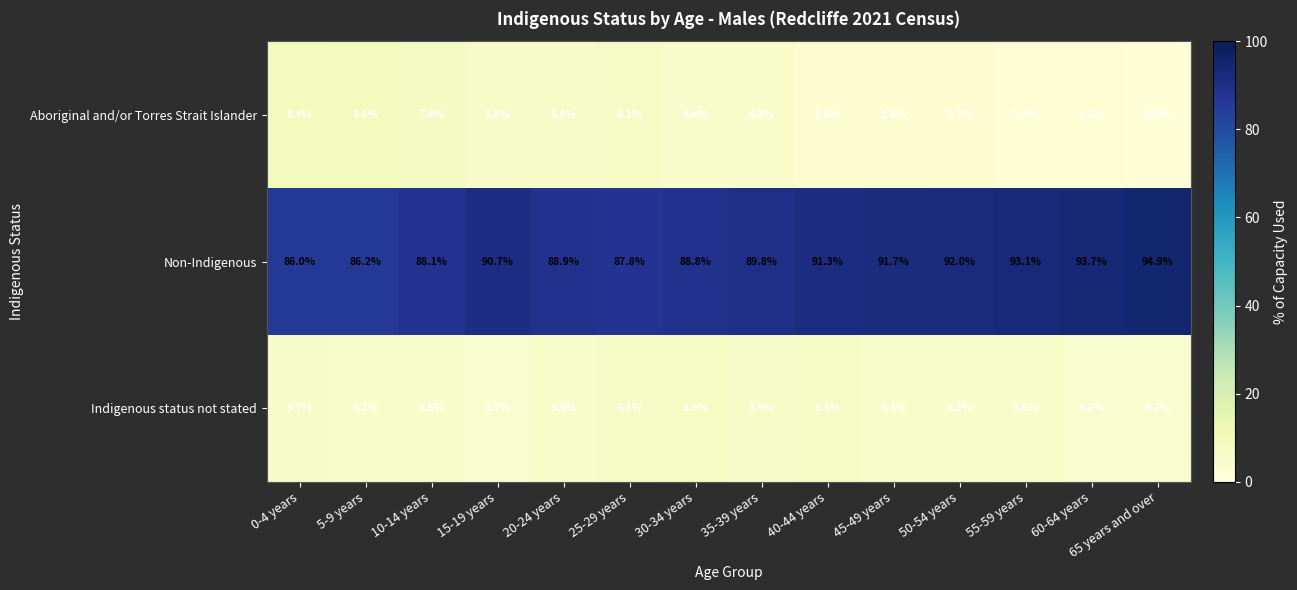

What is the difference between the highest and lowest values at 5-9 years?

81.0